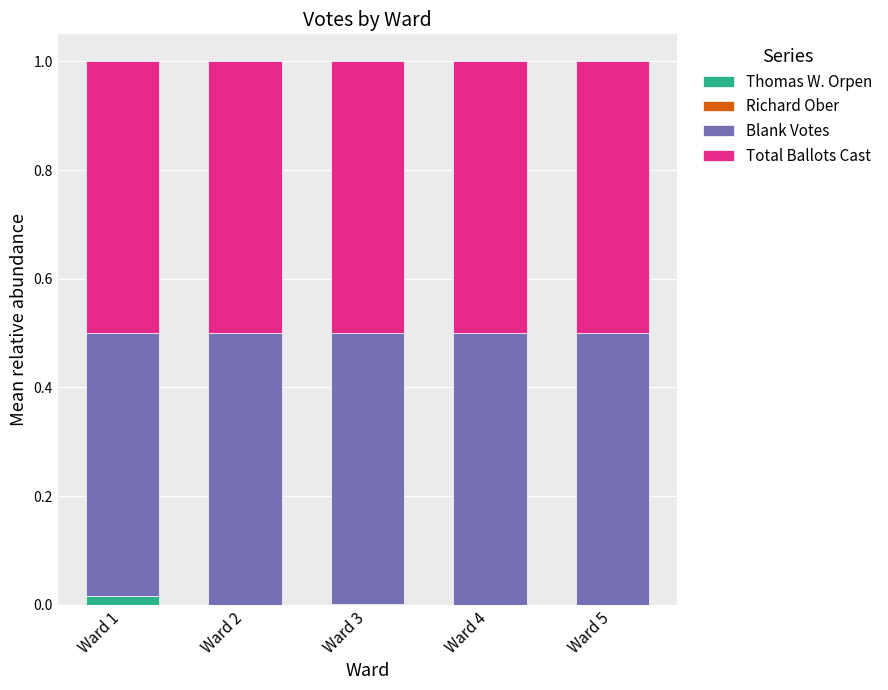

What is the total value across all series at Ward 2?

1.0